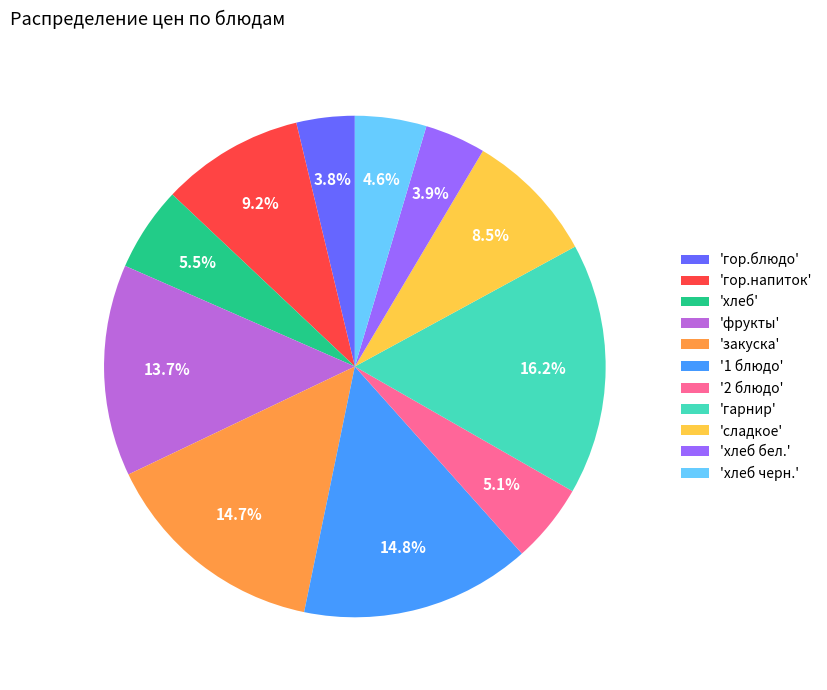

Is there any slice that represents more than half of the pie?

No